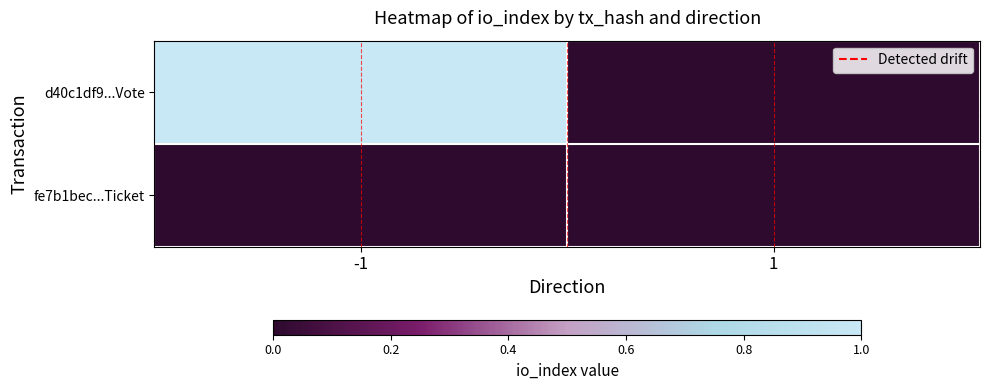

Reading right to left, what are all the values shown in this chart?

d40c1df9...Vote: 1=0	-1=1
fe7b1bec...Ticket: 1=0	-1=0